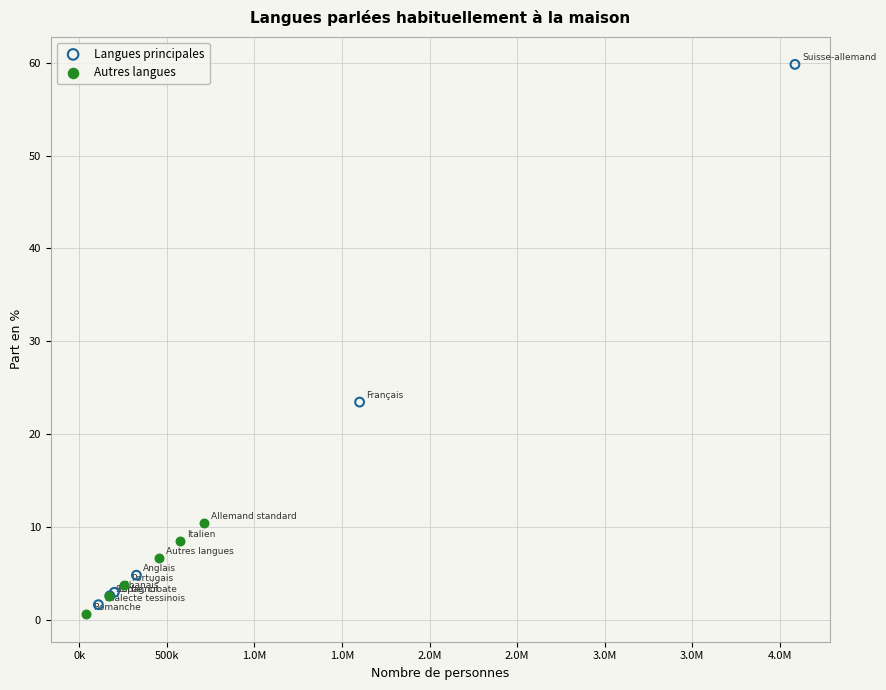

Which series has the largest Y range (max minus min)?

Langues principales